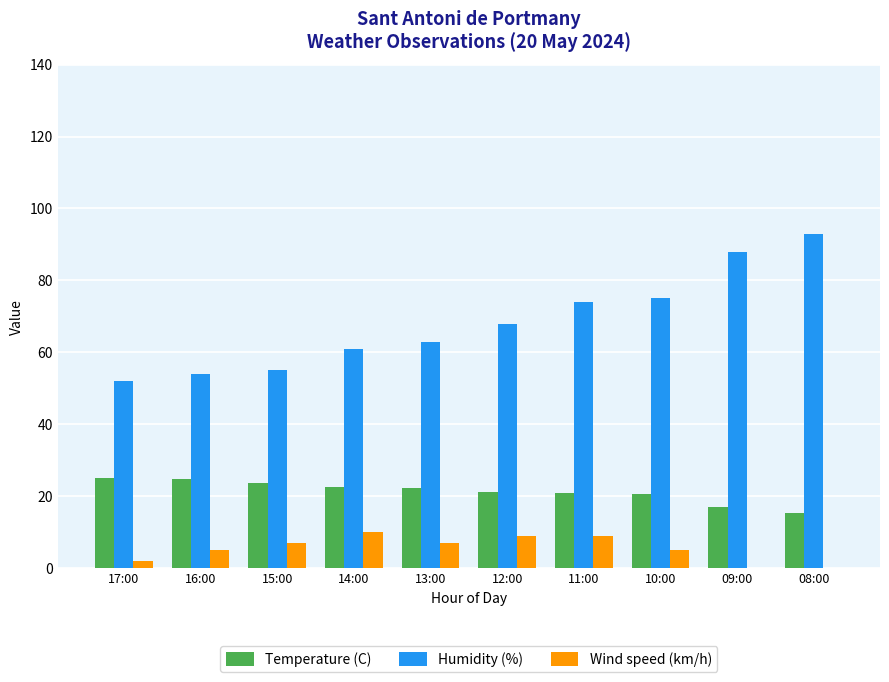

What is the sum of all Humidity (%) values?

683.0